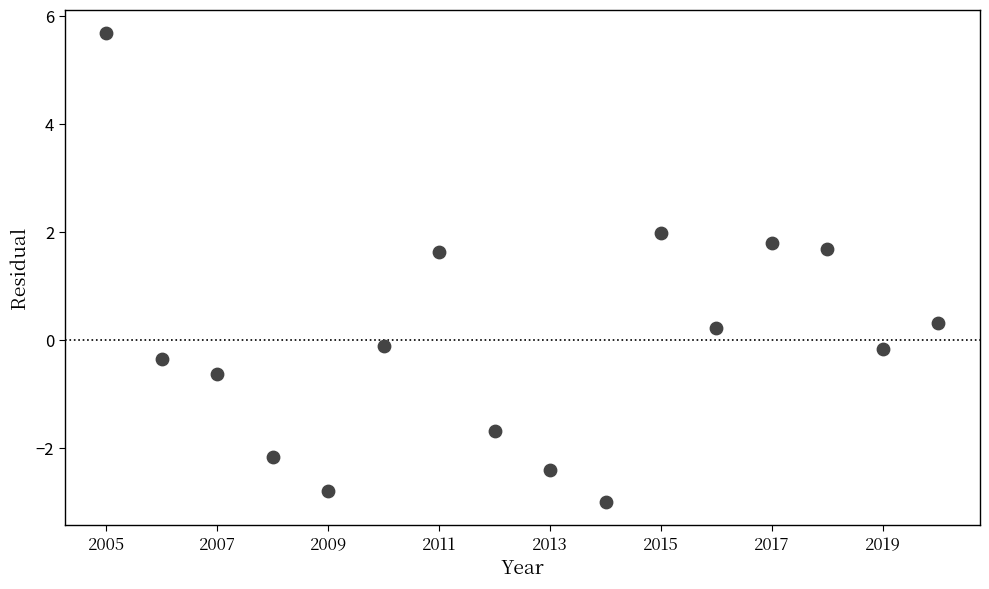

What is the range of X values (max minus min)?

15.0